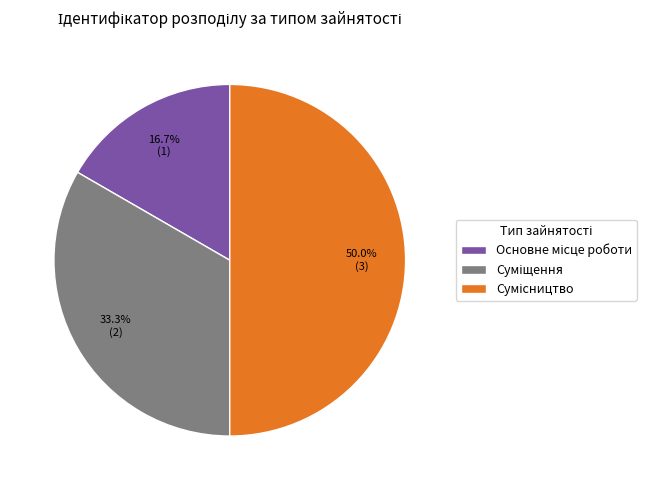

What is the smallest slice in the pie chart?

Основне місце роботи